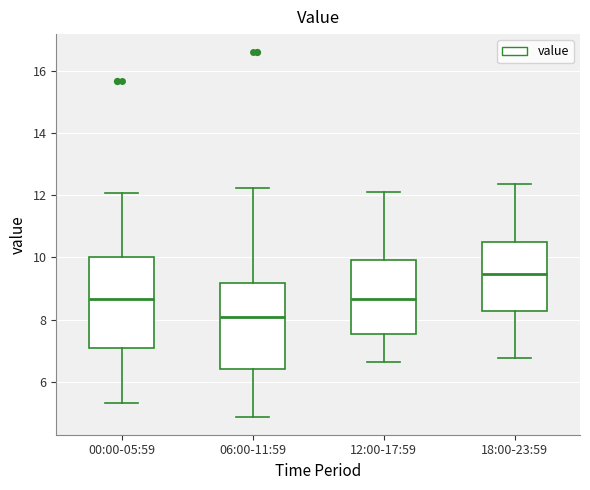

Reading left to right, transcribe this box plot: for each box, give where its median line is, the range the box spans, and where its two whiskers end, as read against the y-axis. The values are not printed on the chart, so give them approximately, as read against the axis.

00:00-05:59: median 8.6, box 7.0 to 10.0, whiskers 5.4 to 12.0
06:00-11:59: median 8.0, box 6.4 to 9.2, whiskers 4.8 to 12.2
12:00-17:59: median 8.6, box 7.6 to 10.0, whiskers 6.6 to 12.2
18:00-23:59: median 9.4, box 8.2 to 10.4, whiskers 6.8 to 12.4